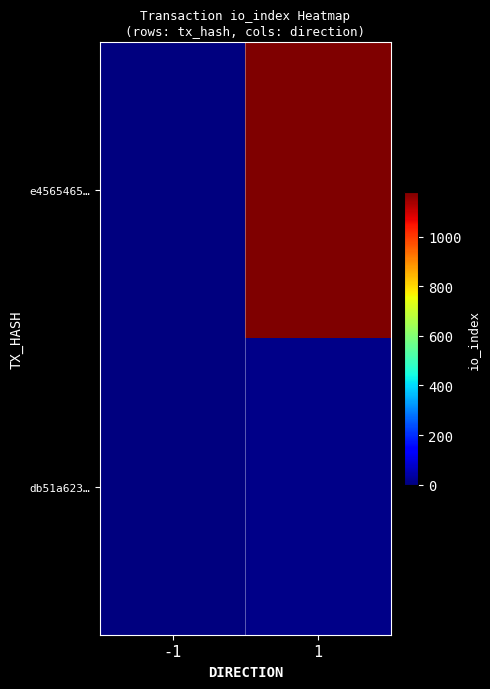

Reading left to right, extract all data points from this chart.

e4565465…: -1=-1	1=1180
db51a623…: -1=1	1=11